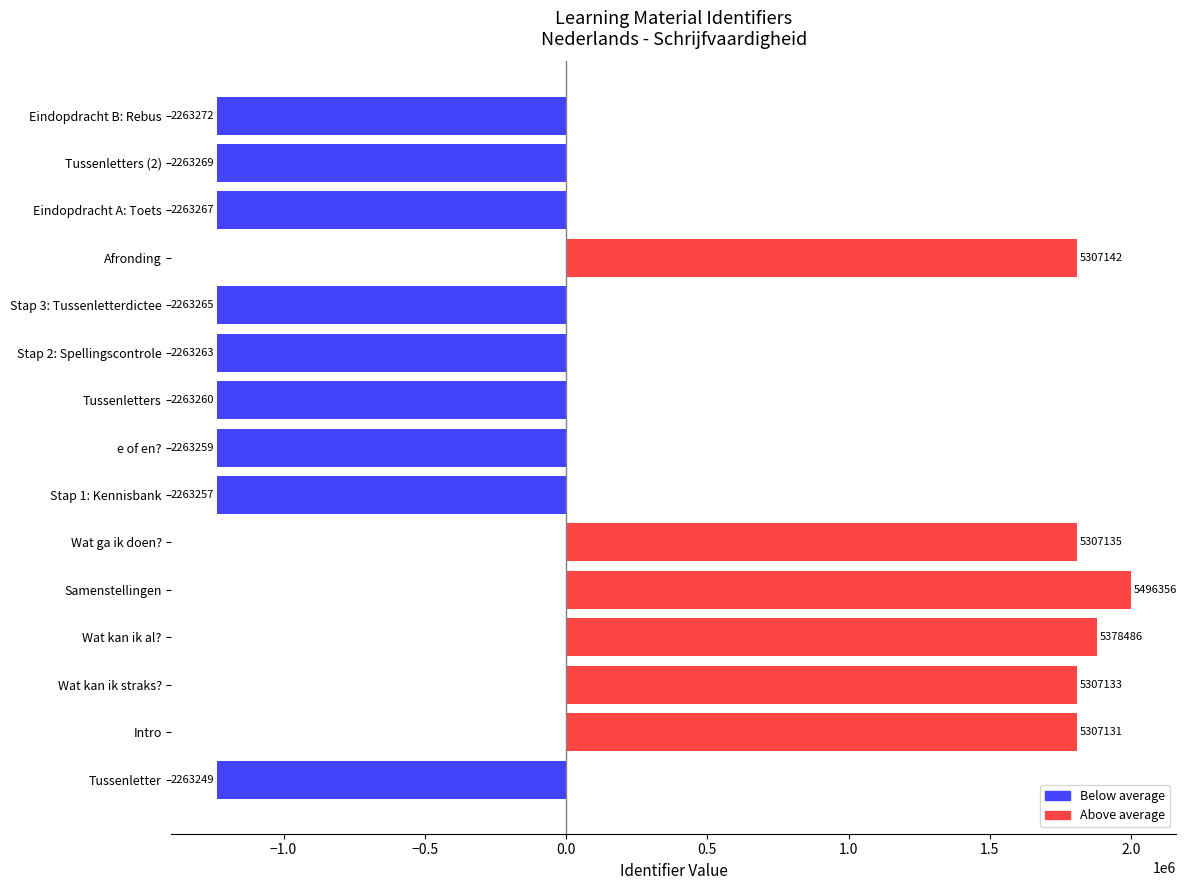

Does the chart contain any negative values?

Yes